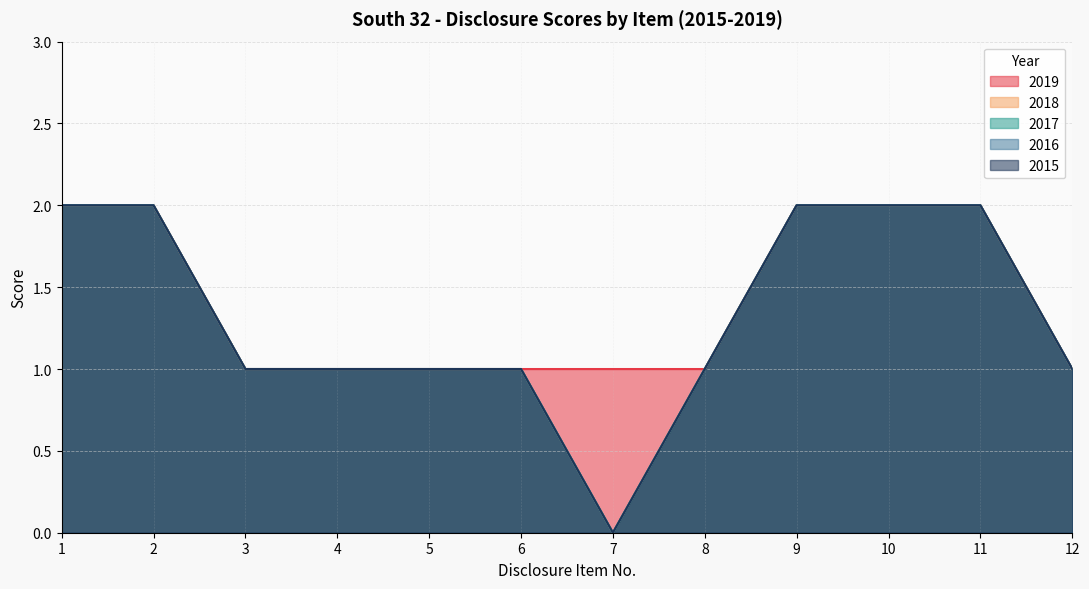

Rank the series by their maximum value, from highest to lowest.

2019, 2018, 2017, 2016, 2015